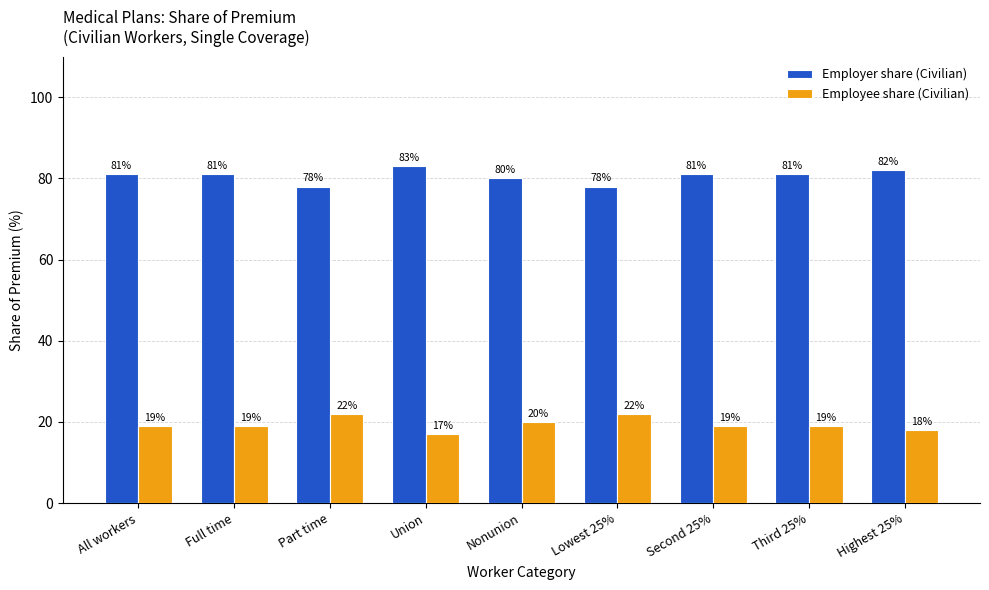

True or false: Employer share (Civilian) has a value of 55 at Full time.

False